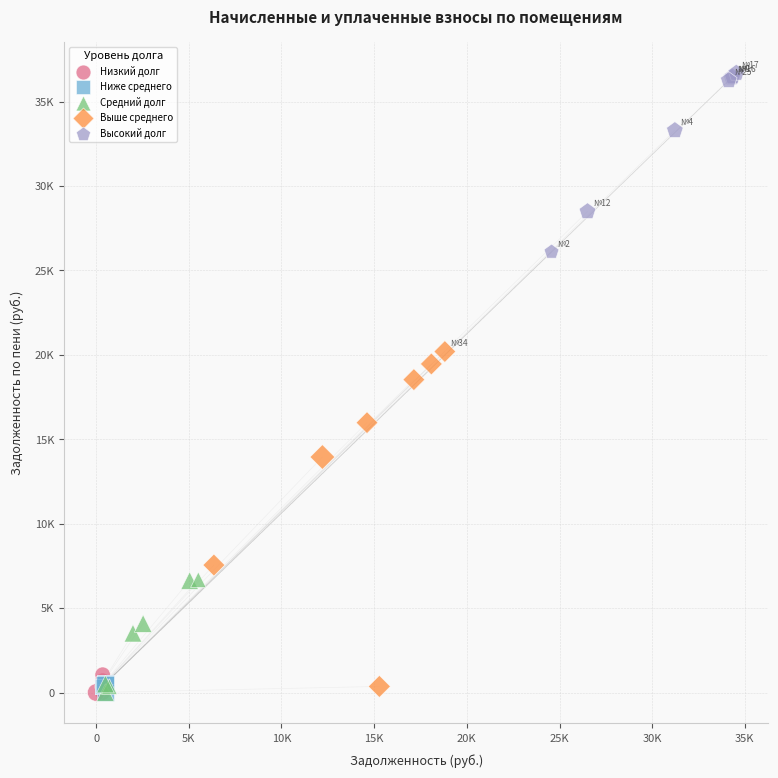

Which series has the largest Y range (max minus min)?

Выше среднего